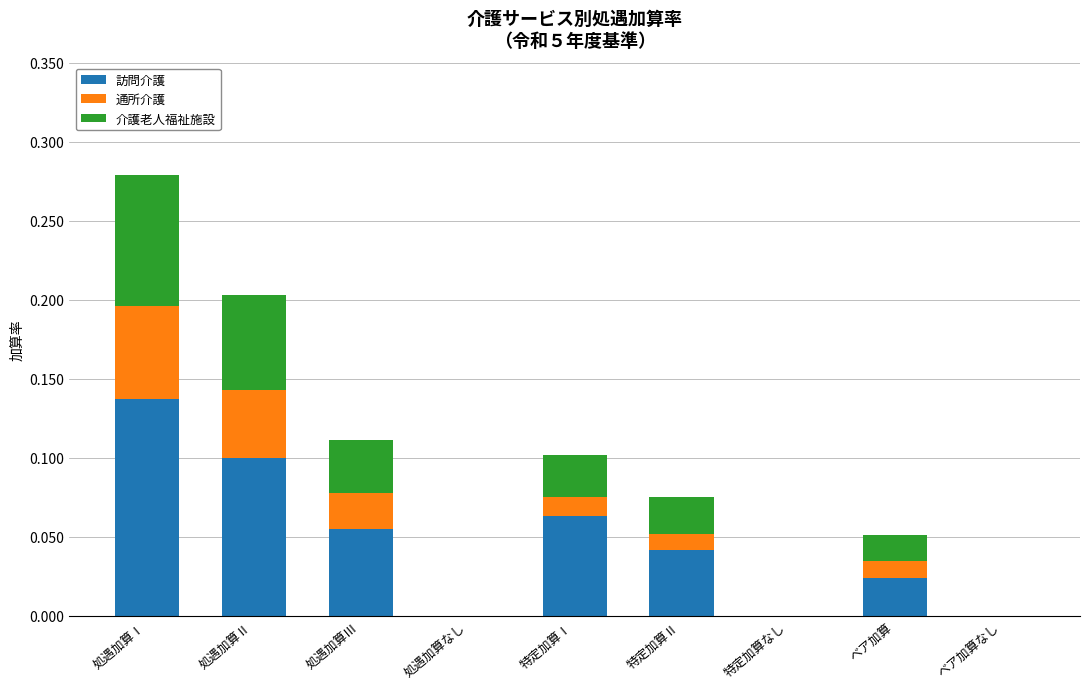

At which category is the sum across all series the highest?

処遇加算Ⅰ